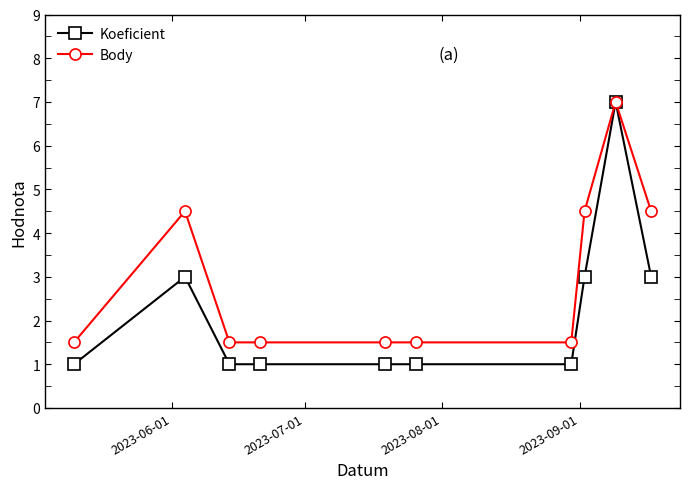

Which series has the widest spread of values?

Koeficient